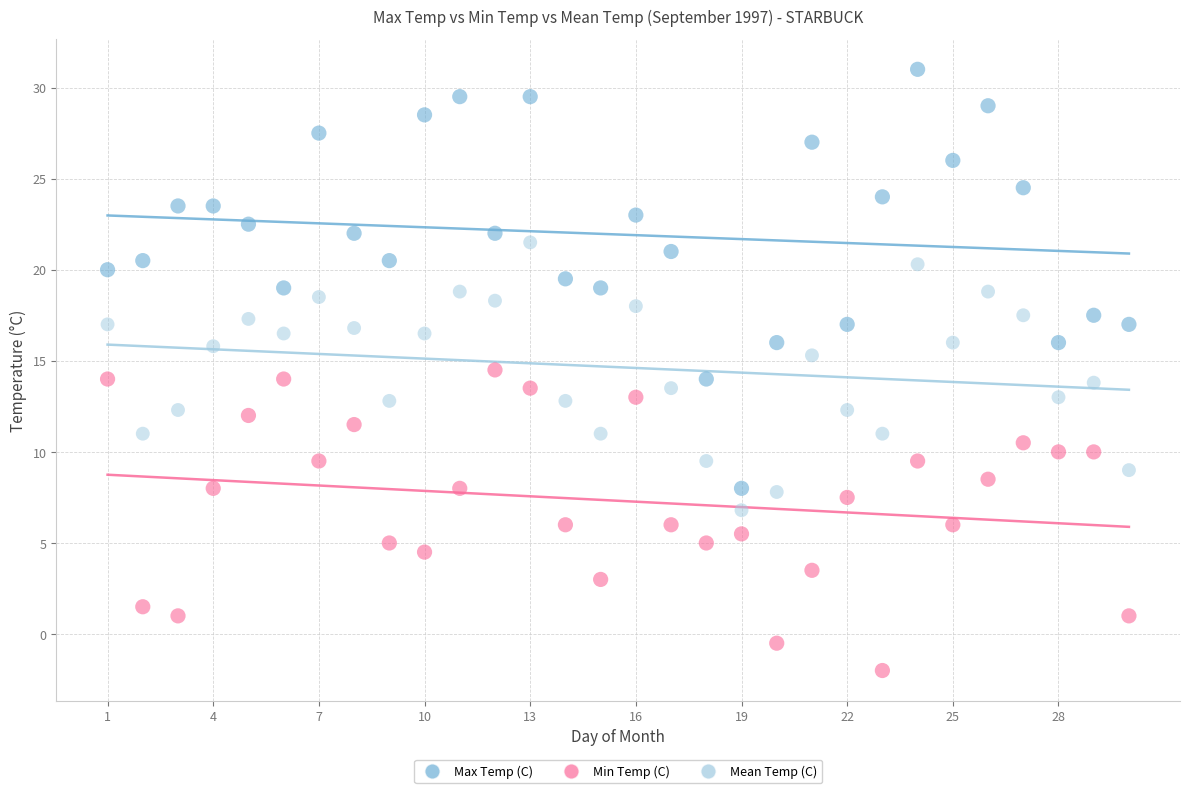

Across all data points, what is the range of Y values (max minus min)?

33.0